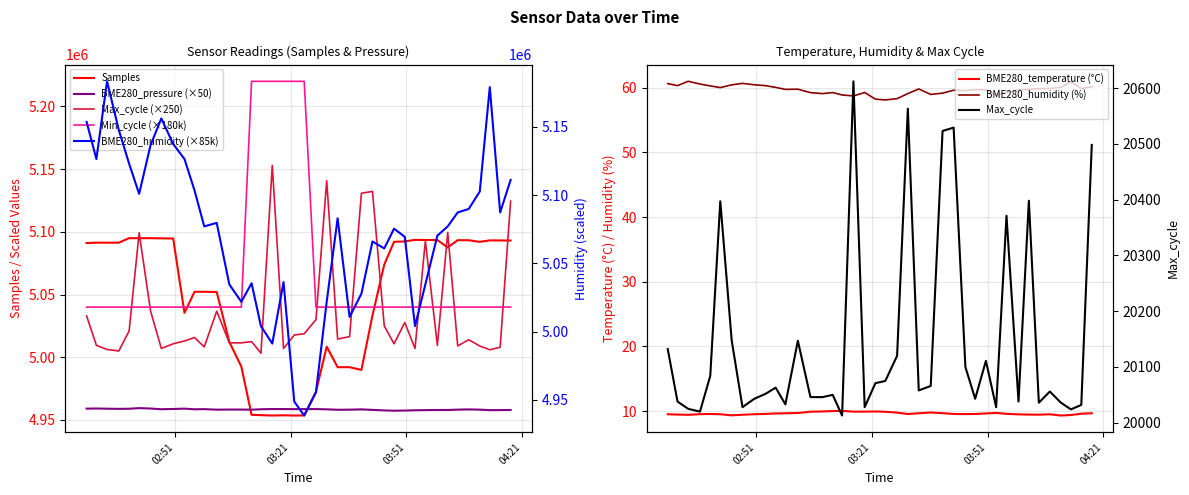

Is it true that Samples equals 5091378.0 at BME280_pressure?

True